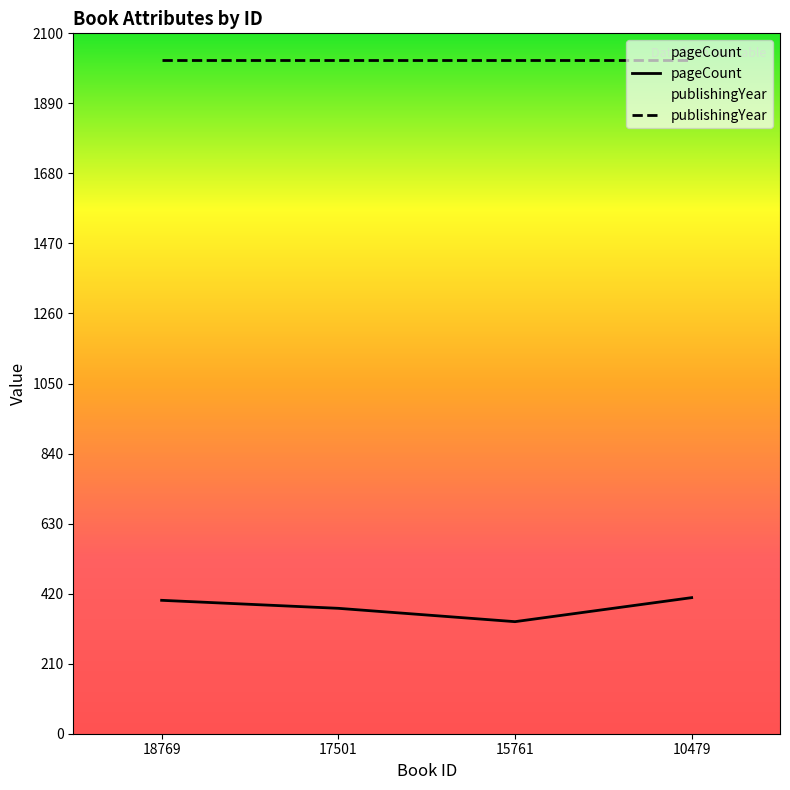

Reading left to right, extract all data points from this chart.

400	376	336	408